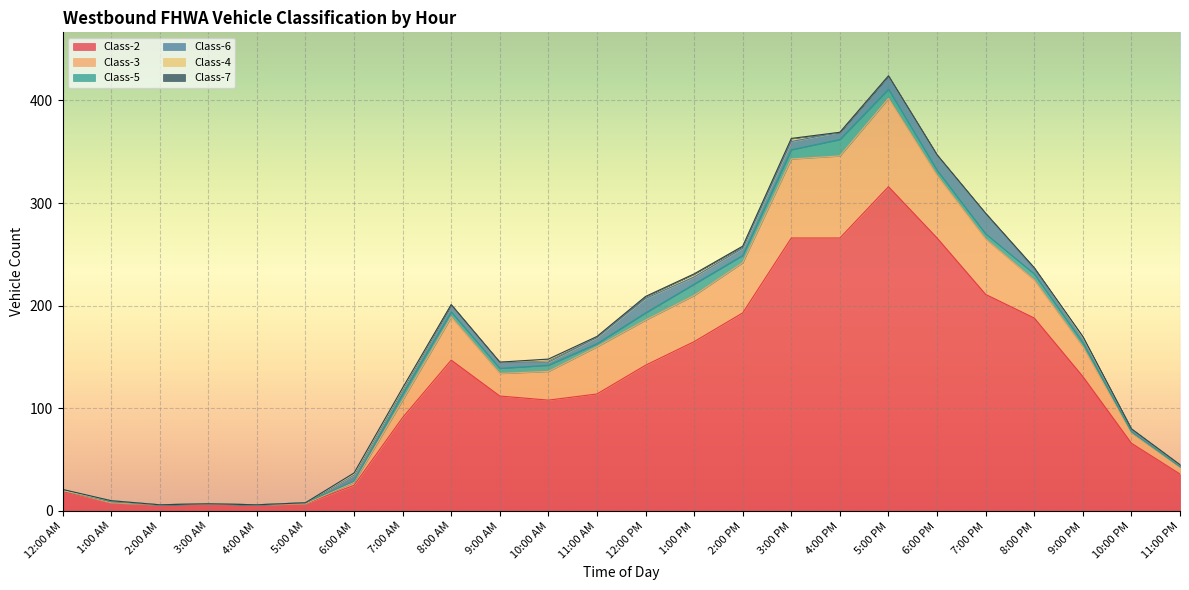

Which series has the largest range (max minus min)?

Class-2